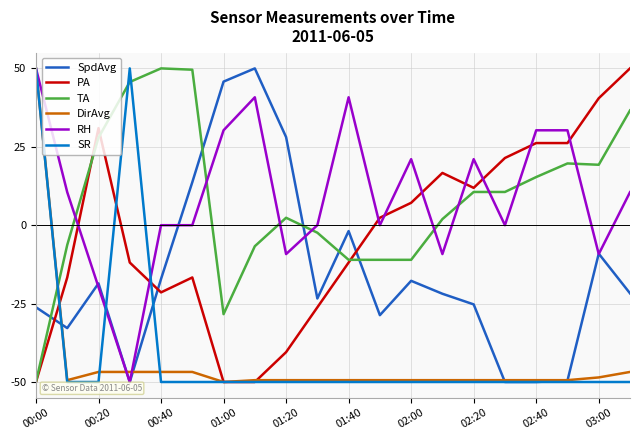

How many times do RH and TA cross each other?

9